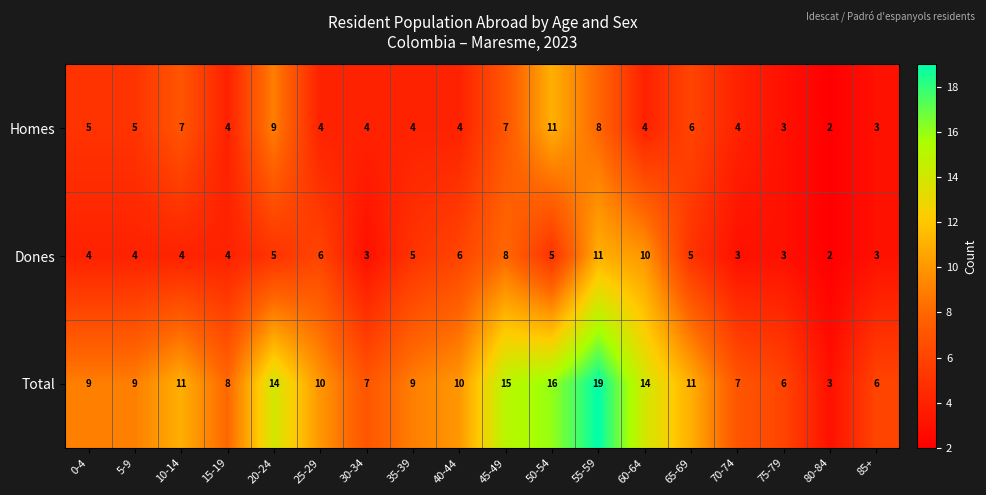

What value does the Homes series have at 55-59?

8